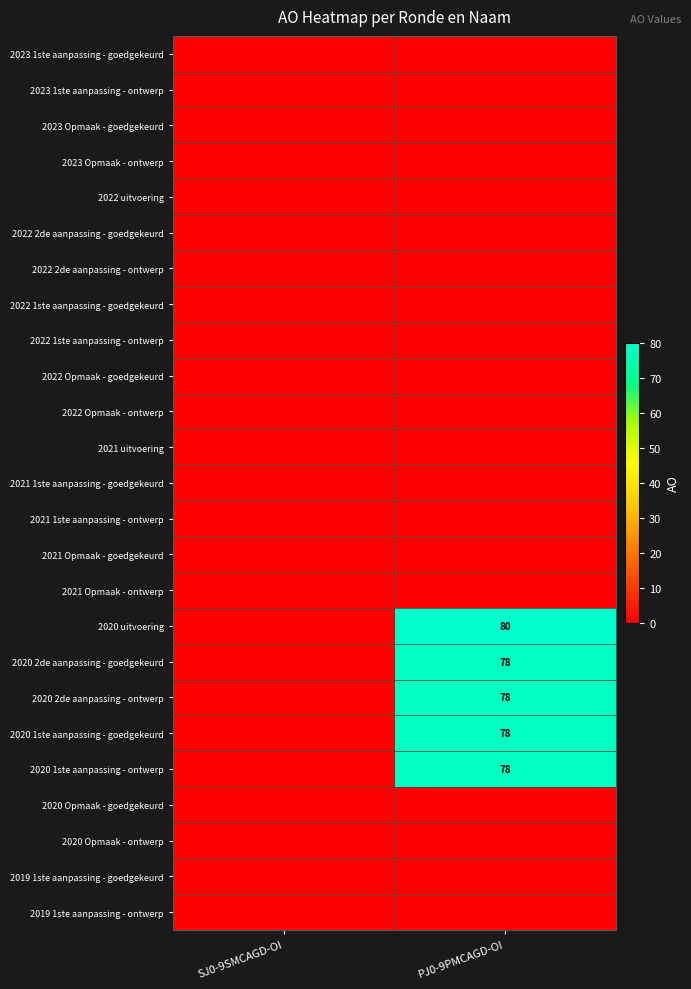

The 2020 1ste aanpassing - goedgekeurd series shows 118 at PJ0-9PMCAGD-OI. True or false?

False